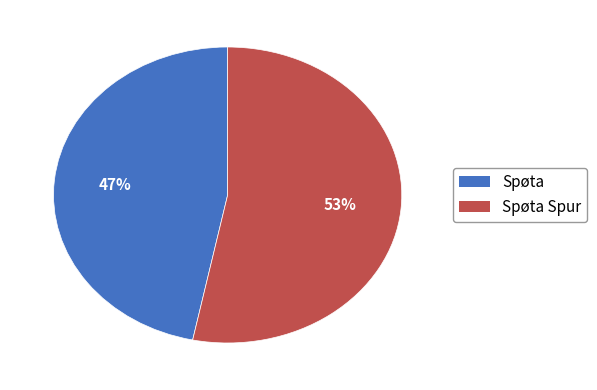

Is Spøta the majority of the pie?

No